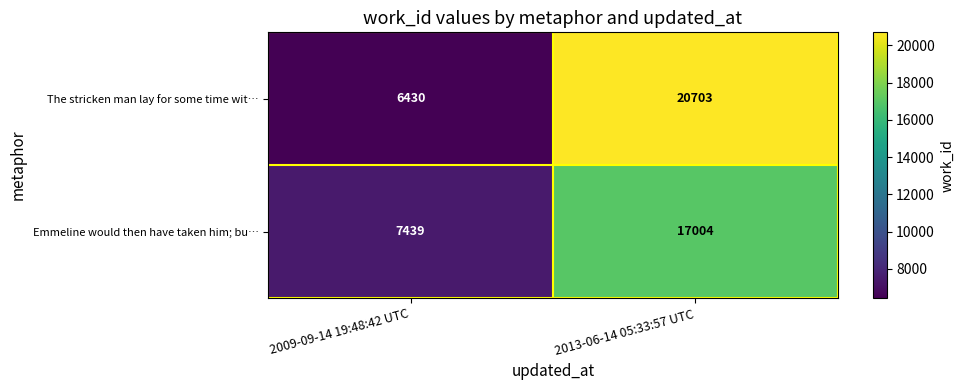

What is the smallest value displayed?

6430